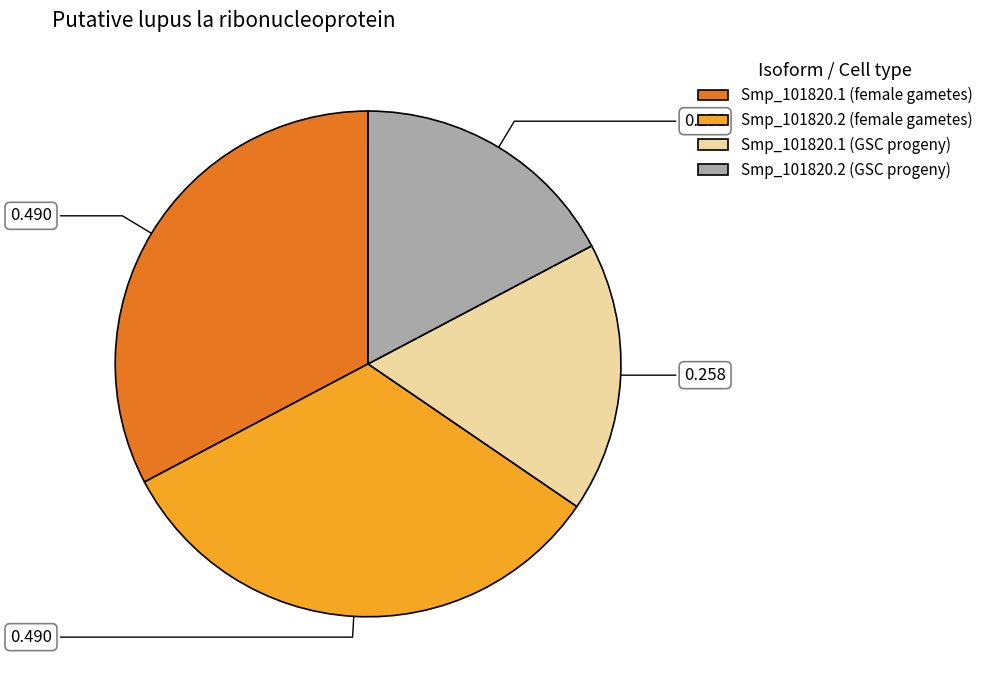

Does Smp_101820.1 (female gametes) account for over 50% of the chart?

No